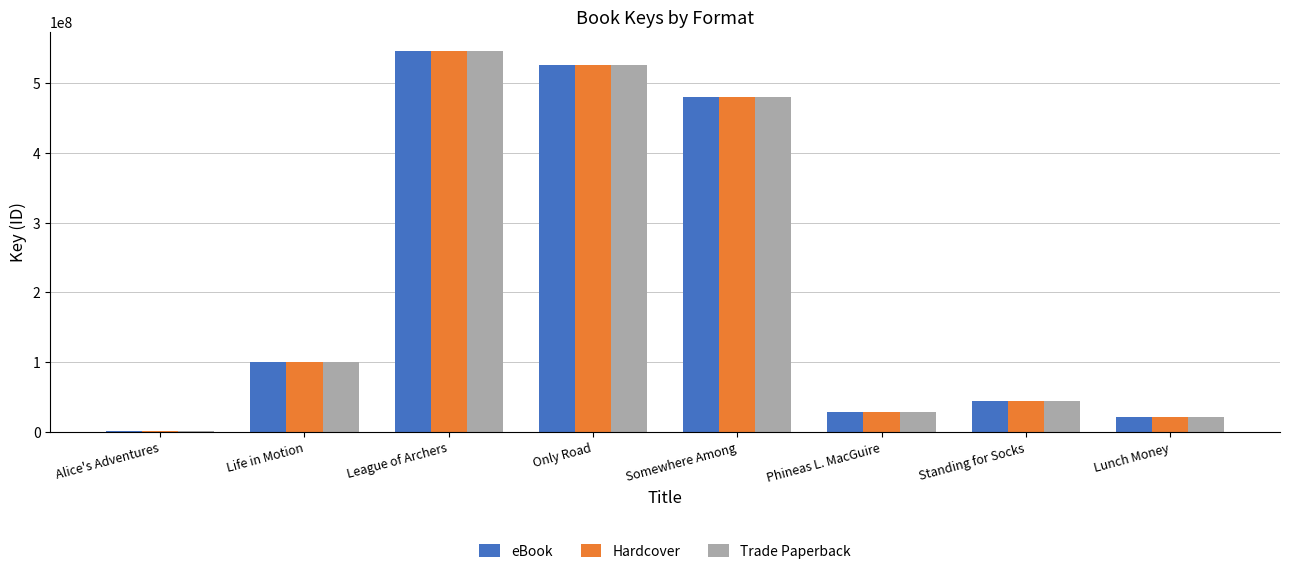

Reading left to right, what are all the values shown in this chart?

eBook: Alice's Adventures=1671816	Life in Motion=100197278	League of Archers=545991021	Only Road=525939431	Somewhere Among=480305152	Phineas L. MacGuire=28434798	Standing for Socks=44154924	Lunch Money=21302725
Hardcover: Alice's Adventures=1671816	Life in Motion=100197278	League of Archers=545991021	Only Road=525939431	Somewhere Among=480305152	Phineas L. MacGuire=28434798	Standing for Socks=44154924	Lunch Money=21302725
Trade Paperback: Alice's Adventures=1671816	Life in Motion=100197278	League of Archers=545991021	Only Road=525939431	Somewhere Among=480305152	Phineas L. MacGuire=28434798	Standing for Socks=44154924	Lunch Money=21302725